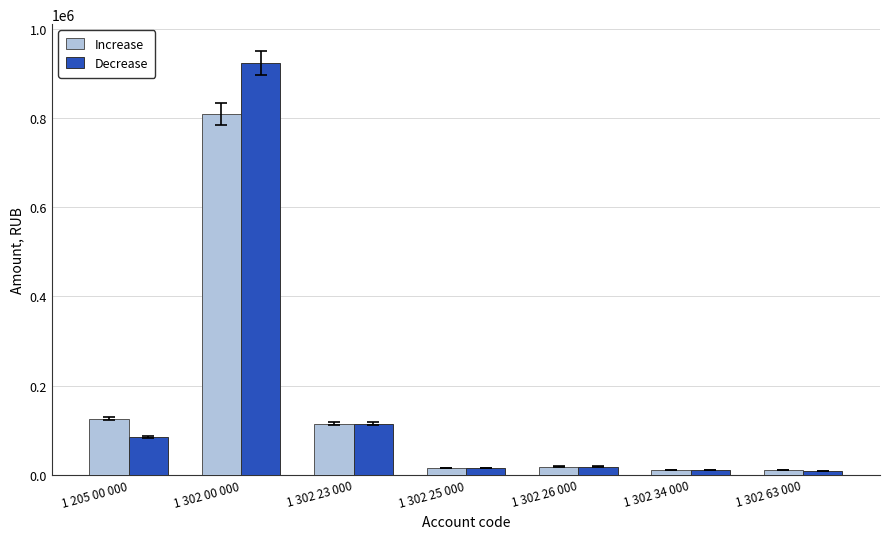

Count the number of data series in this chart.

2